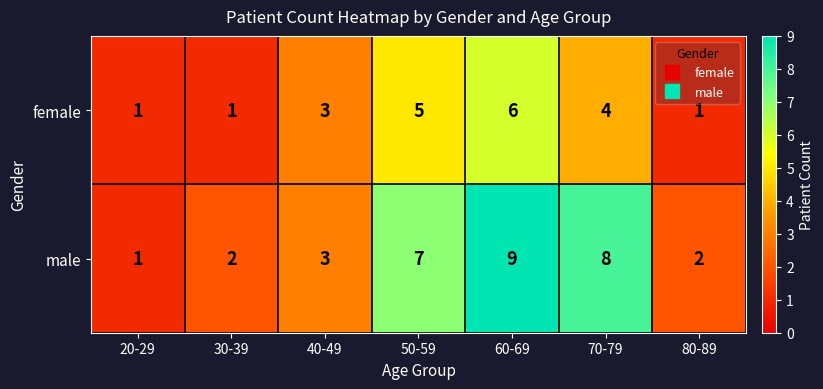

What is the difference between the second highest and second lowest values in the female series?

4